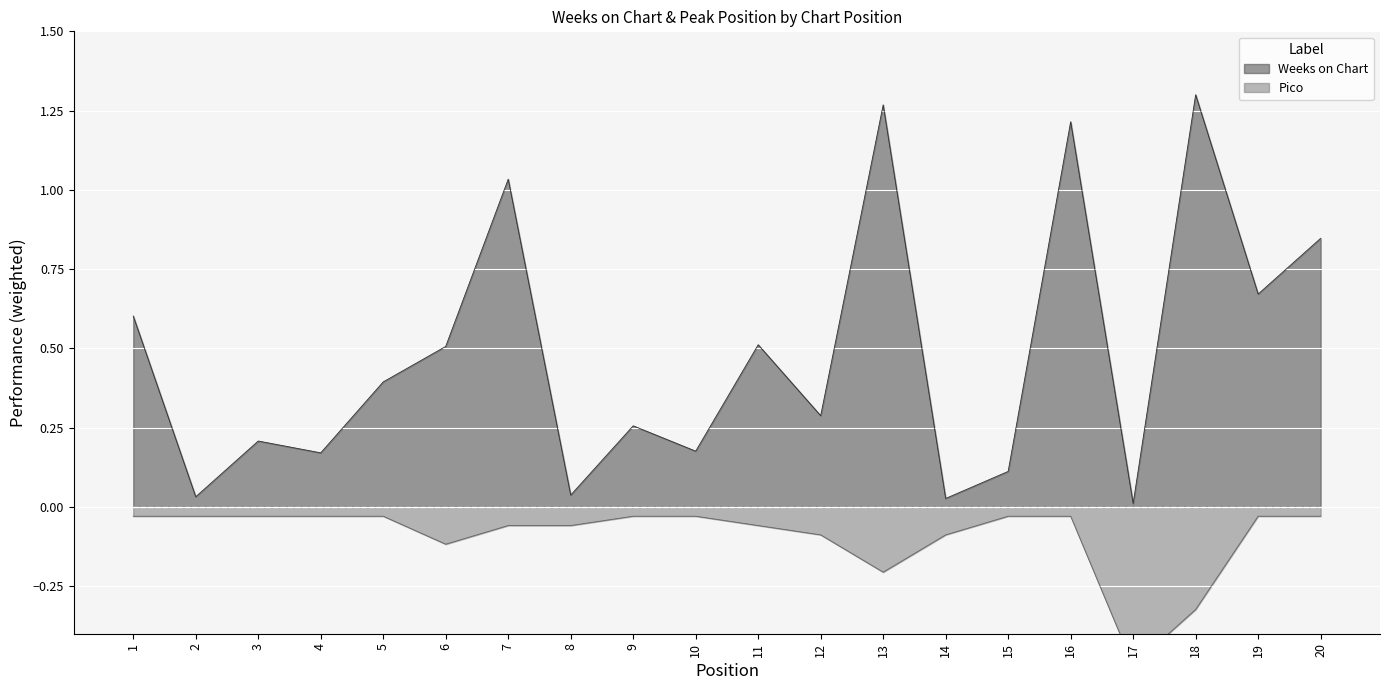

Reading left to right, extract all data points from this chart.

Weeks on Chart: 1=0.6	2=0.0	3=0.2	4=0.2	5=0.4	6=0.5	7=1.0	8=0.0	9=0.3	10=0.2	11=0.5	12=0.3	13=1.3	14=0.0	15=0.1	16=1.2	17=0.0	18=1.3	19=0.7	20=0.8
Pico: 1=-0.0	2=-0.0	3=-0.0	4=-0.0	5=-0.0	6=-0.1	7=-0.1	8=-0.1	9=-0.0	10=-0.0	11=-0.1	12=-0.1	13=-0.2	14=-0.1	15=-0.0	16=-0.0	17=-0.5	18=-0.3	19=-0.0	20=-0.0